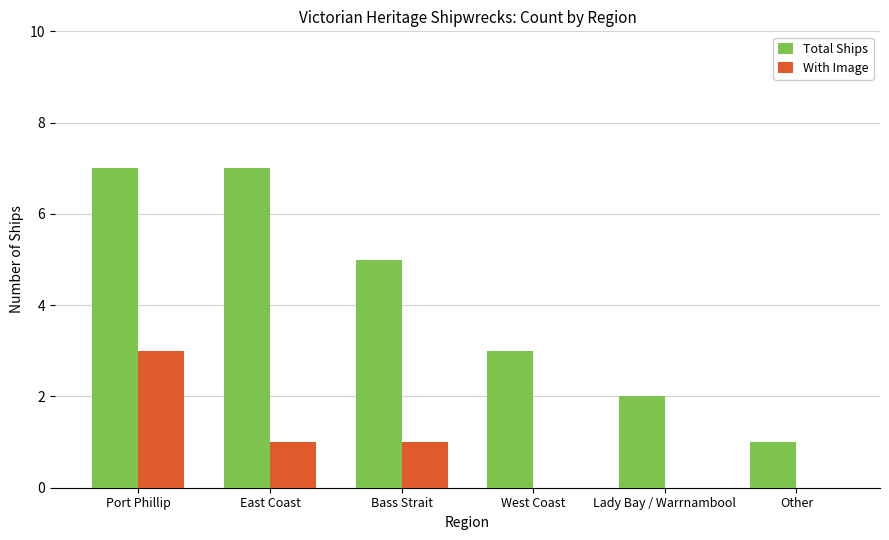

Reading left to right, transcribe all the data shown in this chart.

Total Ships: Port Phillip=7	East Coast=7	Bass Strait=5	West Coast=3	Lady Bay / Warrnambool=2	Other=1
With Image: Port Phillip=3	East Coast=1	Bass Strait=1	West Coast=0	Lady Bay / Warrnambool=0	Other=0